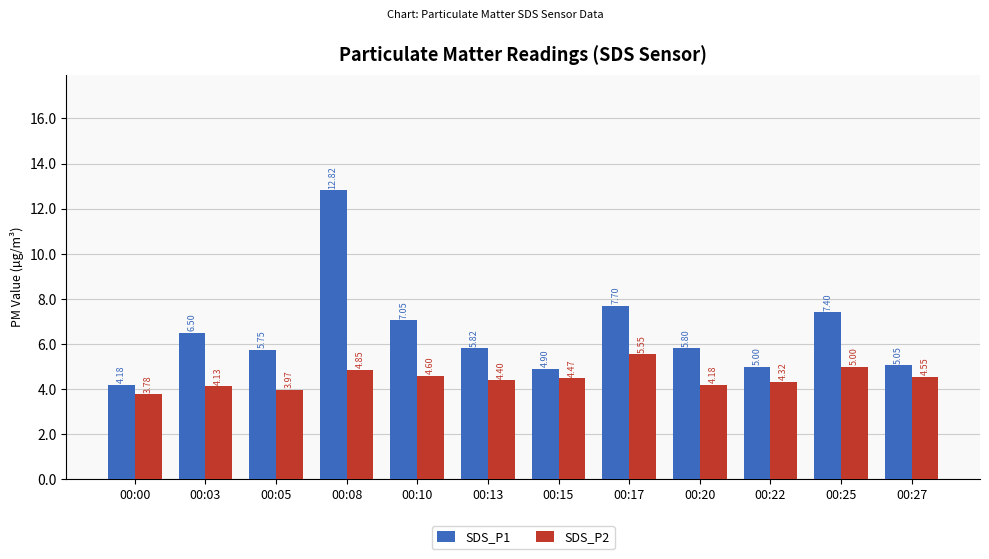

At which label does SDS_P2 first exceed 4?

00:03